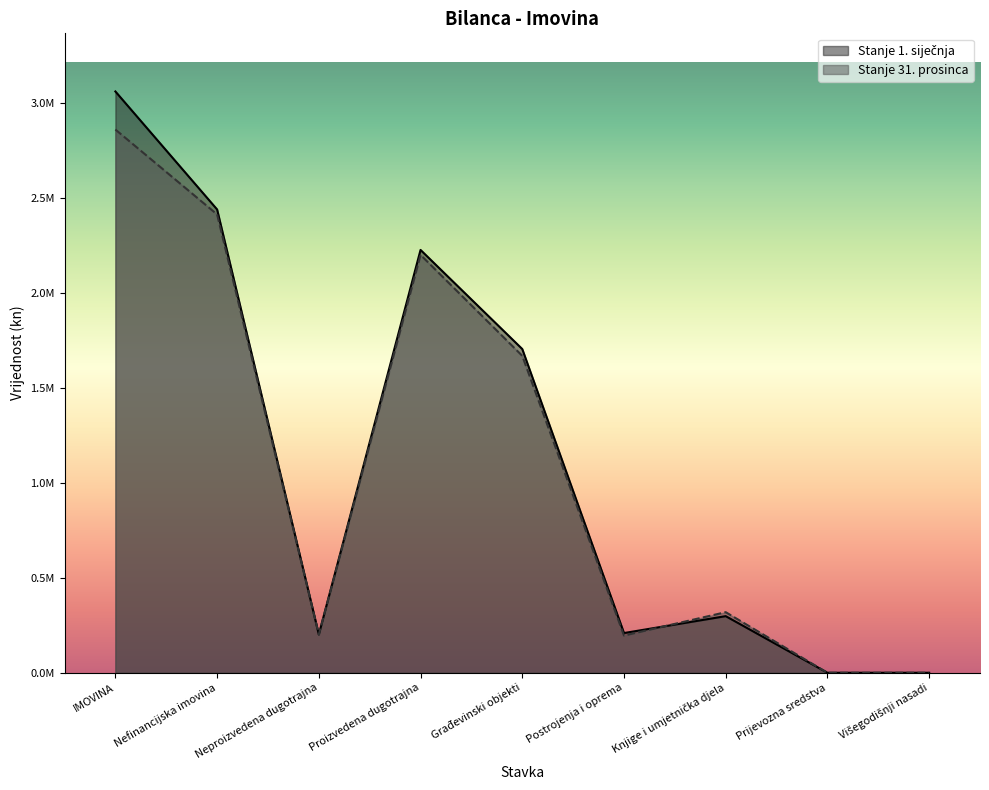

Which has a higher value, Nefinancijska imovina or Proizvedena dugotrajna?

Nefinancijska imovina